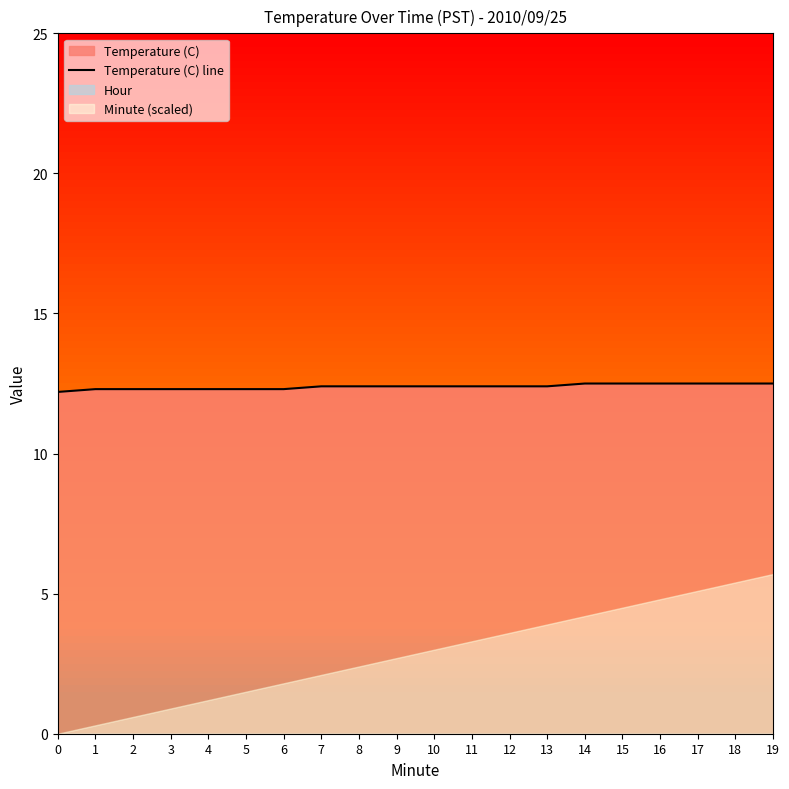

True or false: there are more than 0 points higher than both neighbors.

False